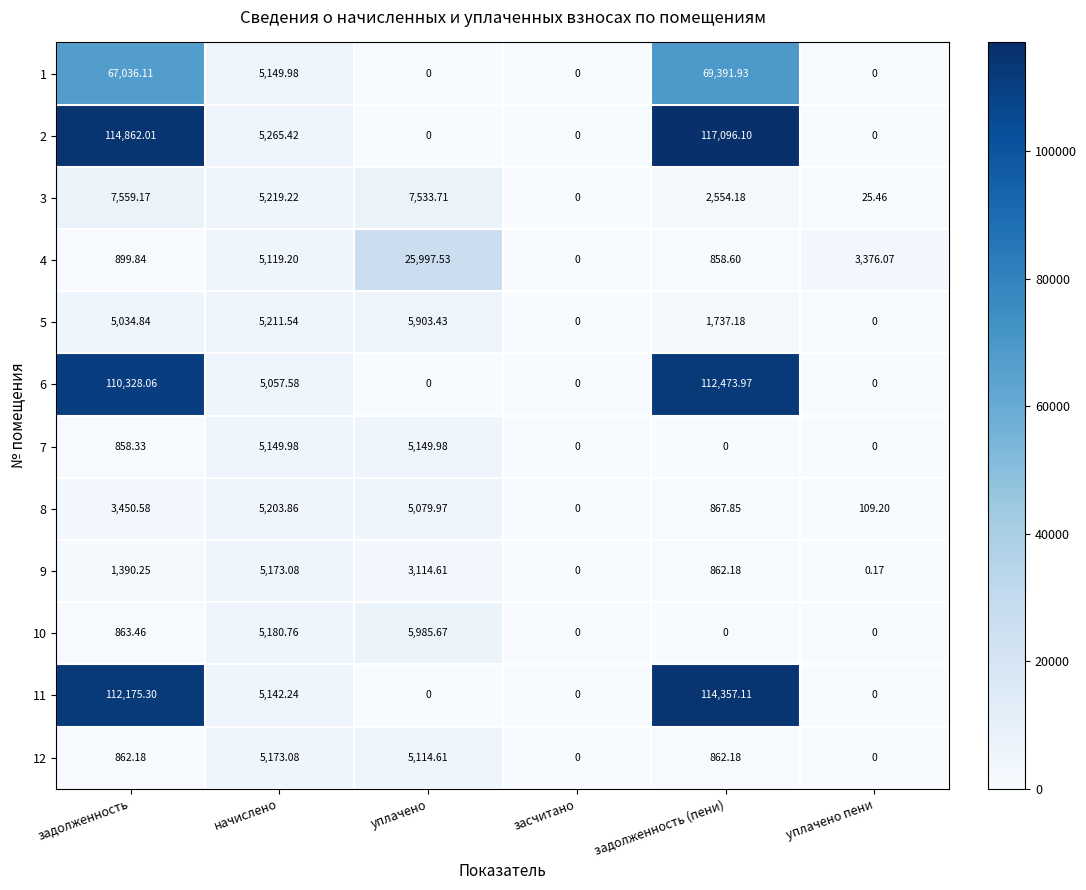

At which category is the sum across all series the highest?

задолженность